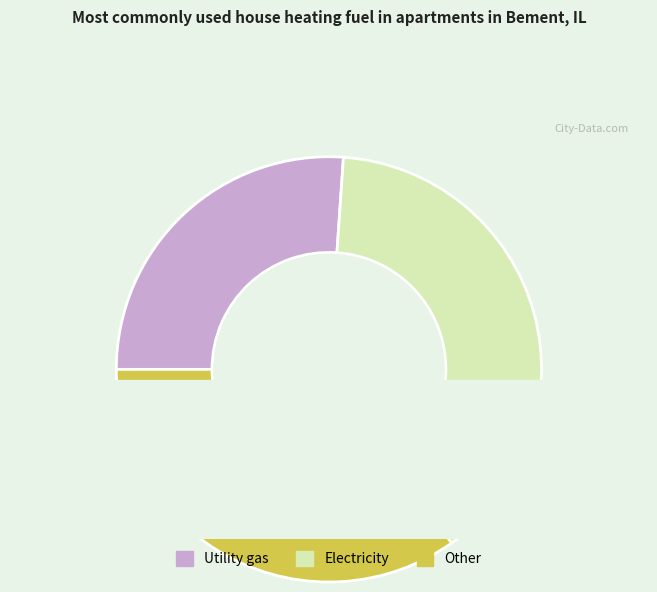

The 3 slice represents 27% of the pie. True or false?

False